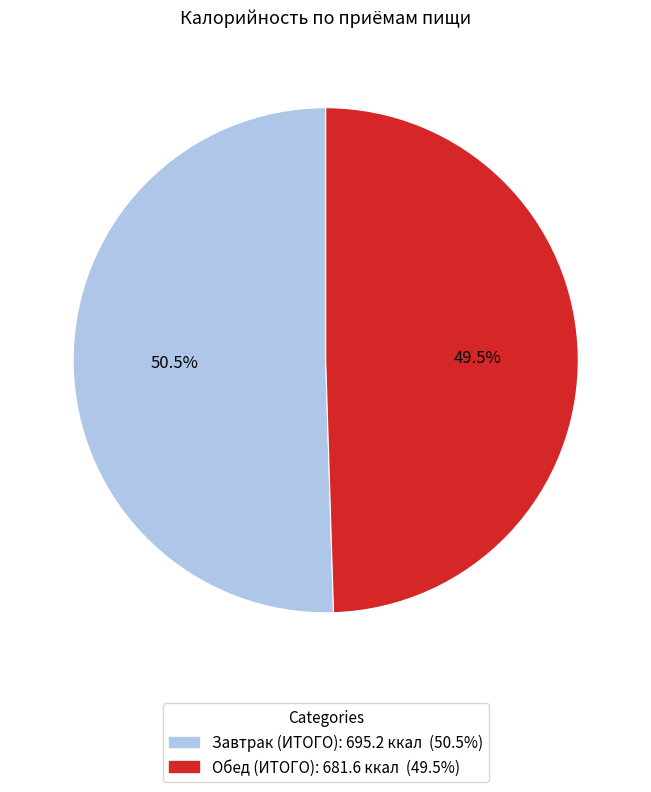

Count the number of slices in the pie.

2